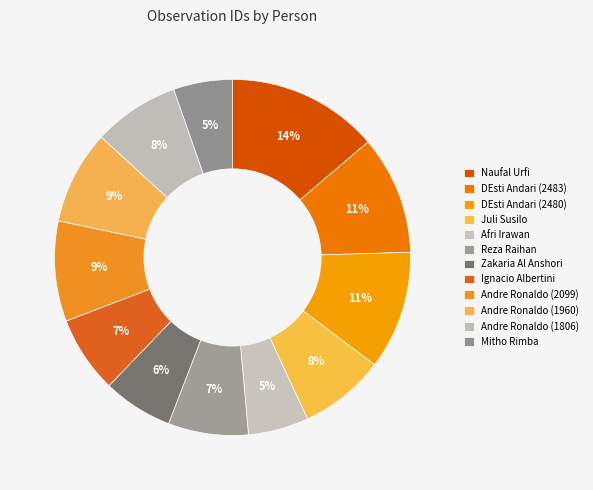

How many slices are in this pie chart?

12